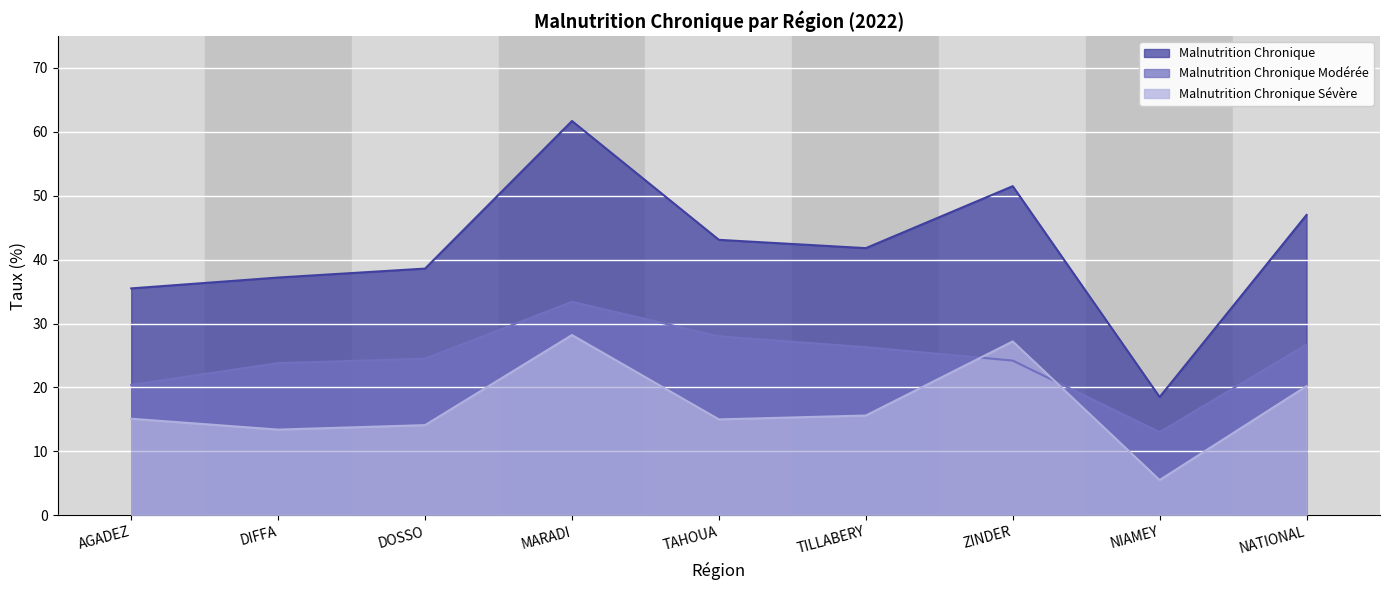

What is the sum of all Malnutrition Chronique values?

374.9